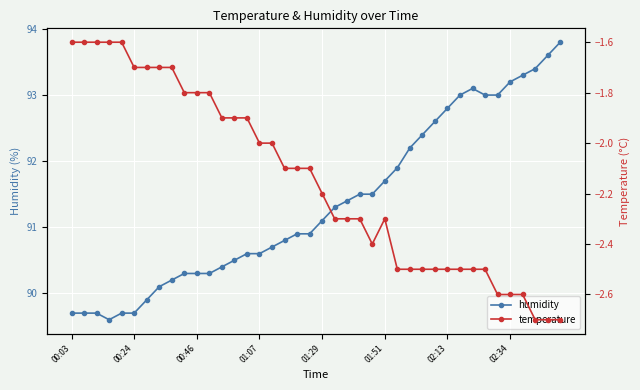

Is the value of temperature at 26 greater than the value of humidity at 11?

No